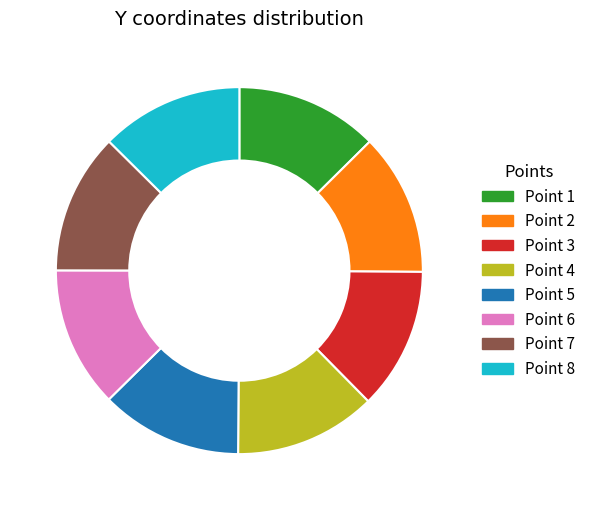

Is there a majority slice in this chart?

No